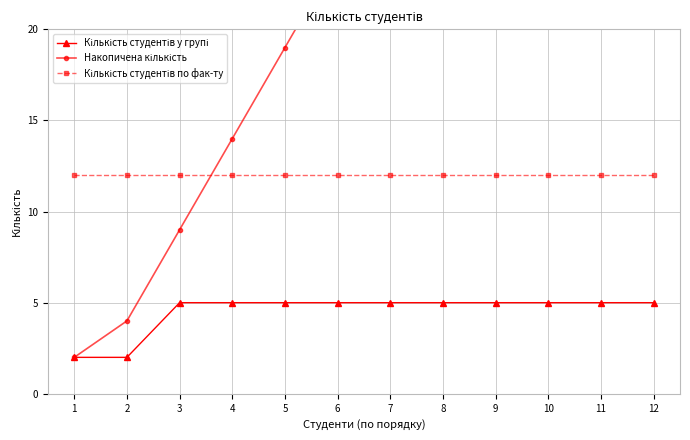

How many lines are shown in the chart?

3